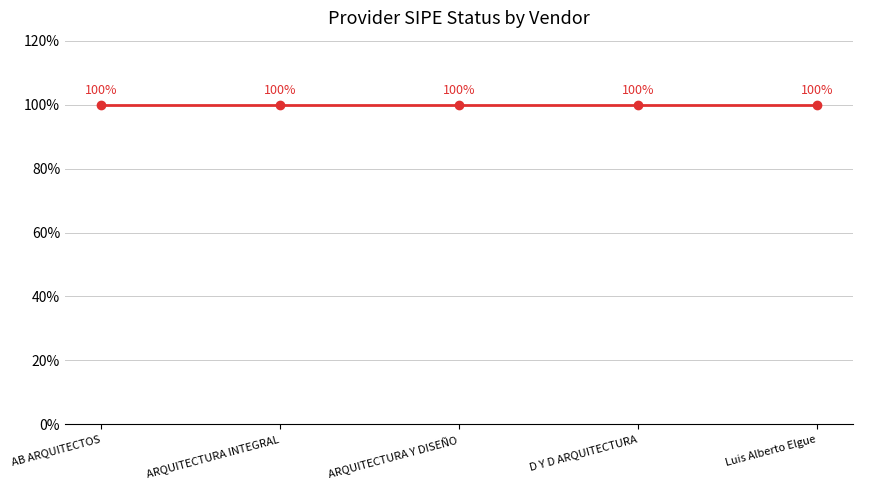

Count the number of categories in the chart.

5